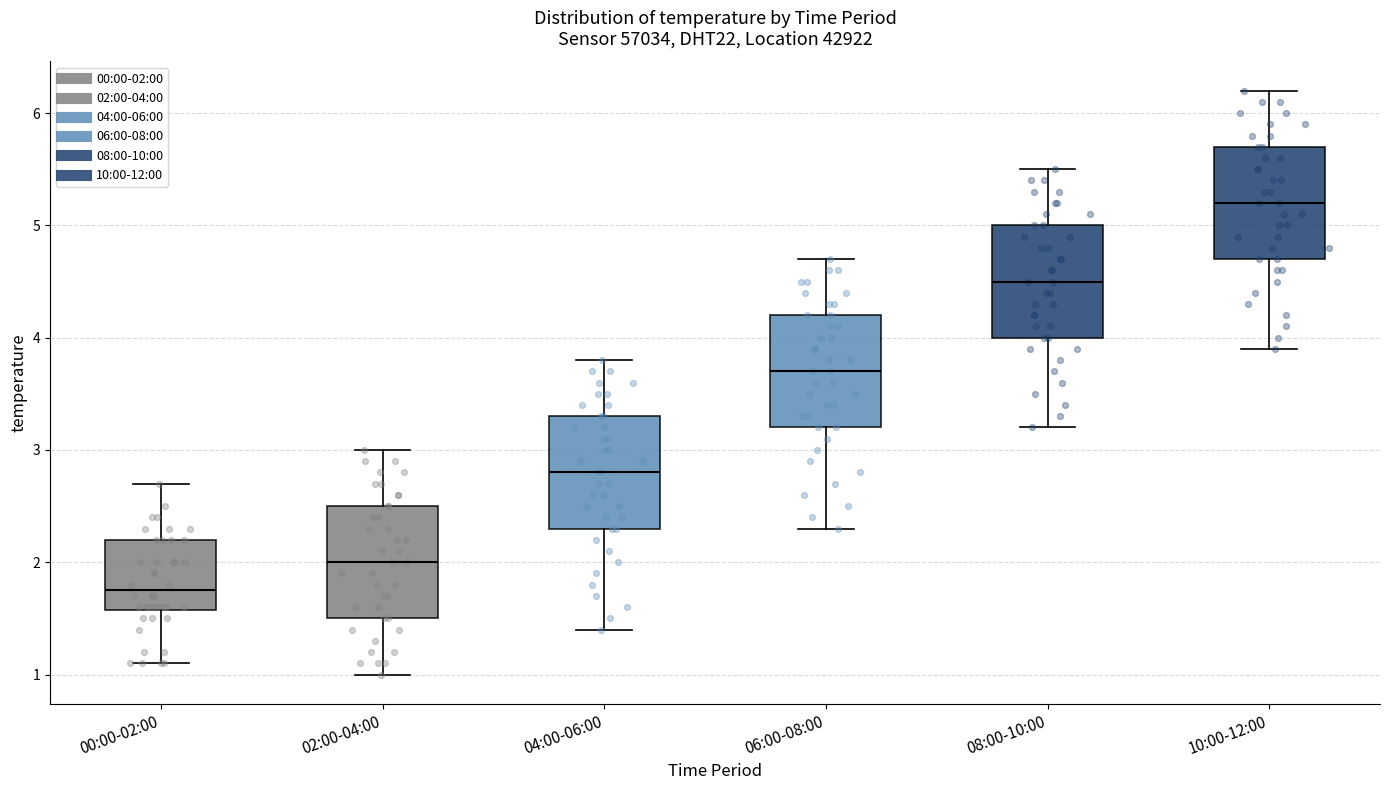

Which box's median line is the highest?

10:00-12:00